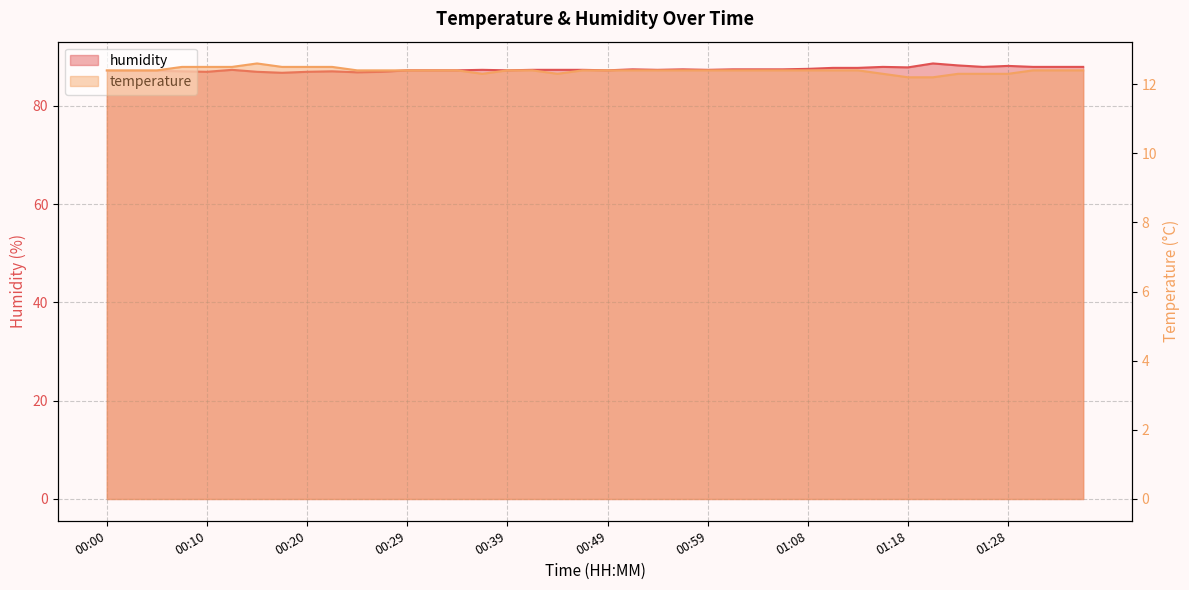

What are all the series names shown in the legend?

temperature, humidity